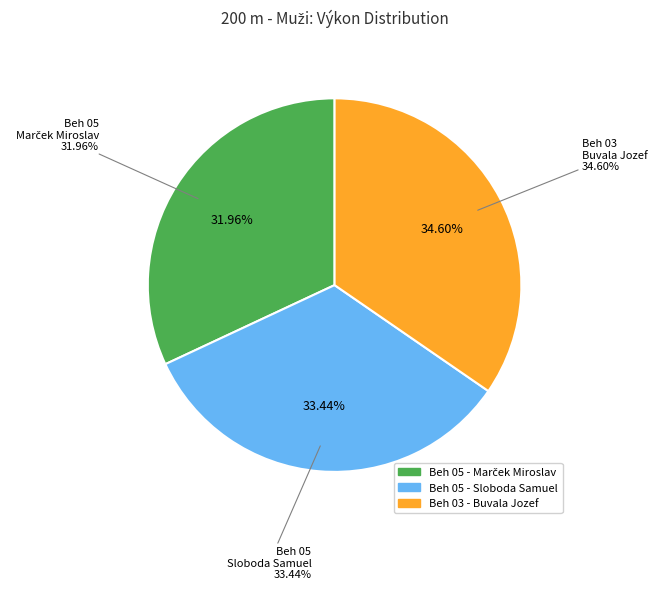

Rank the categories by value from lowest to highest.

Beh 05 - Marček Miroslav, Beh 05 - Sloboda Samuel, Beh 03 - Buvala Jozef